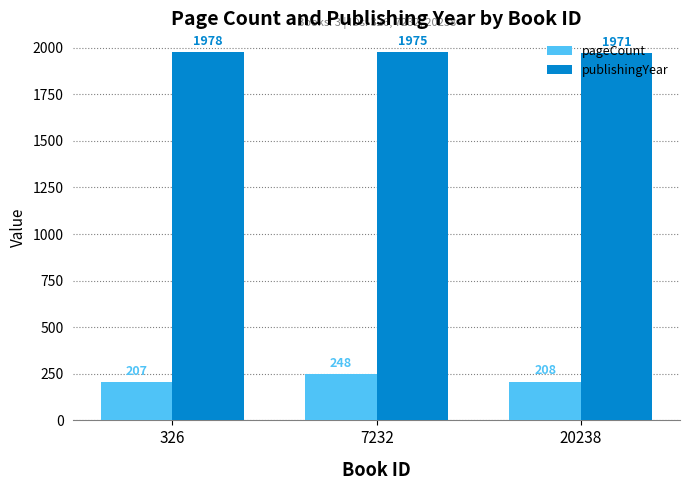

What is the difference between the second highest and minimum values in the publishingYear series?

4